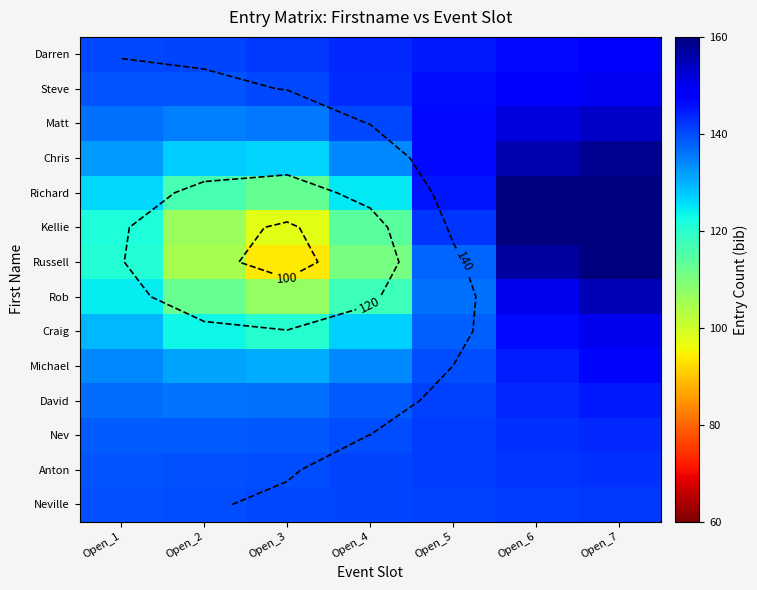

Which category has the highest value across all series?

Open_6